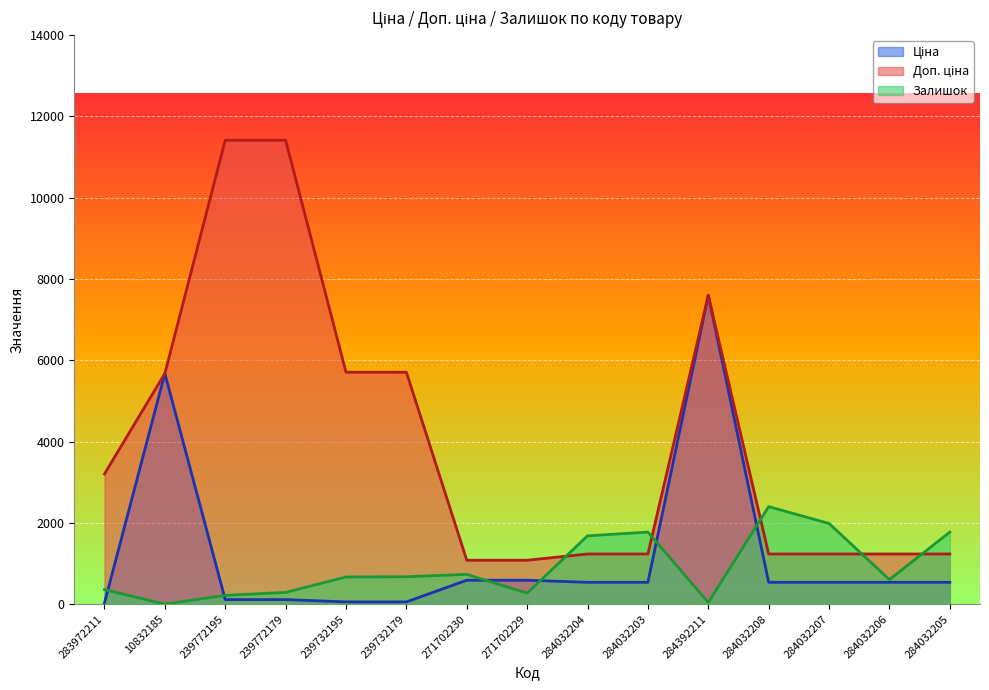

Reading right to left, list all the values displayed in this chart.

Ціна: 539.0	539.0	539.0	539.0	7596.5	539.0	539.0	589.9	589.9	57.0	57.0	114.1	114.1	5673.8	32.0
Доп. ціна: 1235.4	1235.4	1235.4	1235.4	7596.5	1235.4	1235.4	1081.7	1081.7	5705.0	5705.0	11410.0	11410.0	5673.8	3205.0
Залишок: 1775.0	605.0	1986.0	2400.0	43.0	1774.0	1682.0	272.0	735.0	676.0	670.0	290.0	218.0	2.0	360.0